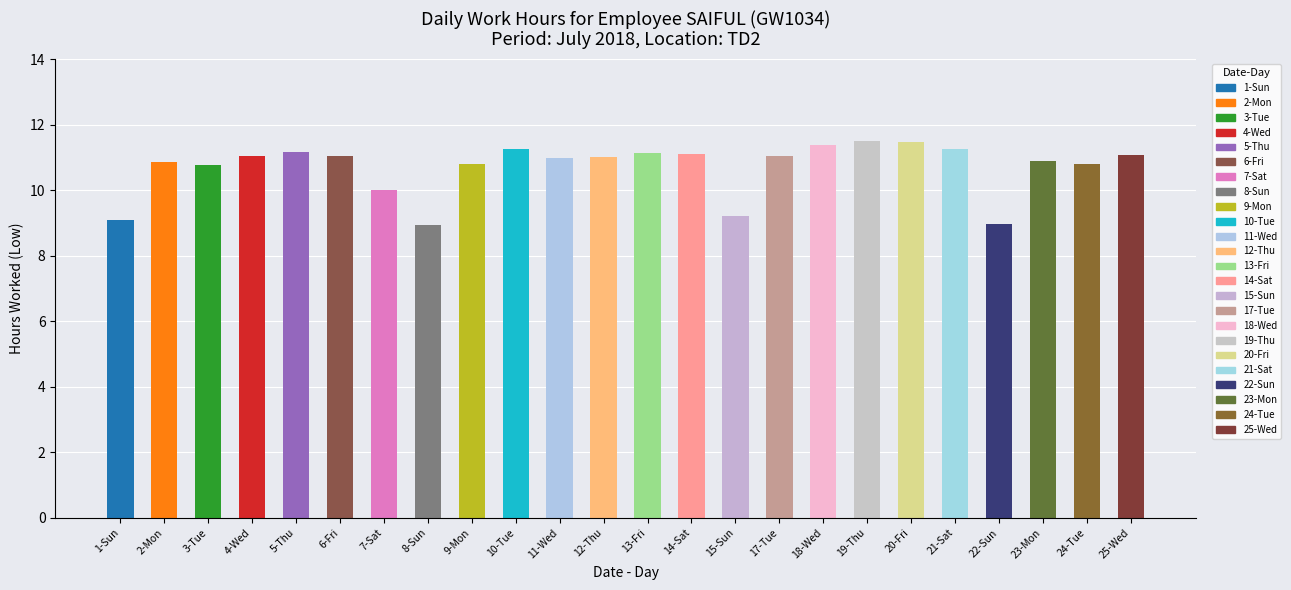

What is the difference between the values at 18-Wed and 4-Wed?

0.4